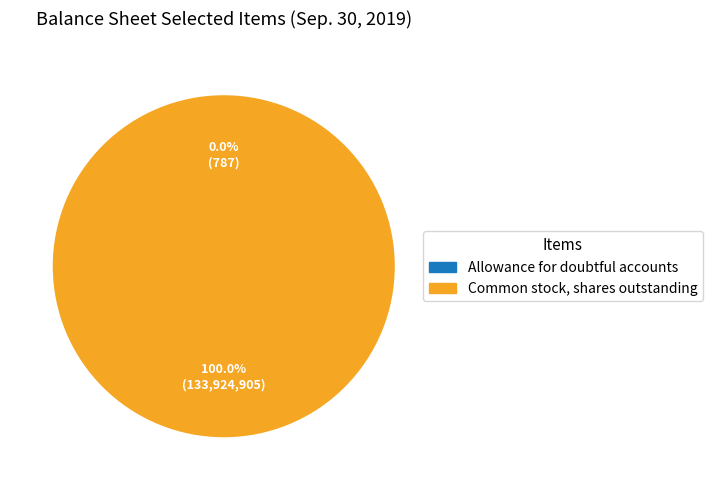

To the nearest percent, what percentage of the pie is Common stock, shares outstanding?

100%